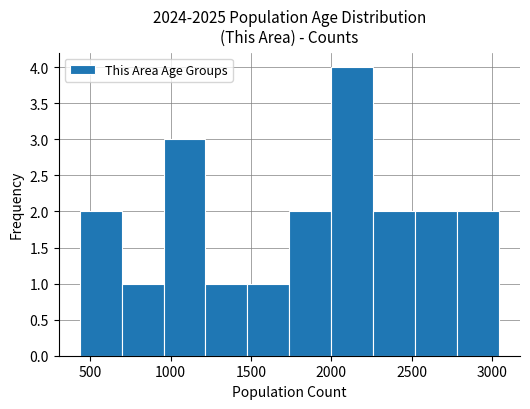

Reading left to right, transcribe this chart: for each bar, give the range it covers on the x-axis and its height. Neither the bar edges nor the heights are printed on the chart, so give them approximately, as read against the axes.

450 to 700: 2
700 to 950: 1
950 to 1200: 3
1200 to 1500: 1
1500 to 1750: 1
1750 to 2000: 2
2000 to 2250: 4
2250 to 2500: 2
2500 to 2800: 2
2800 to 3050: 2